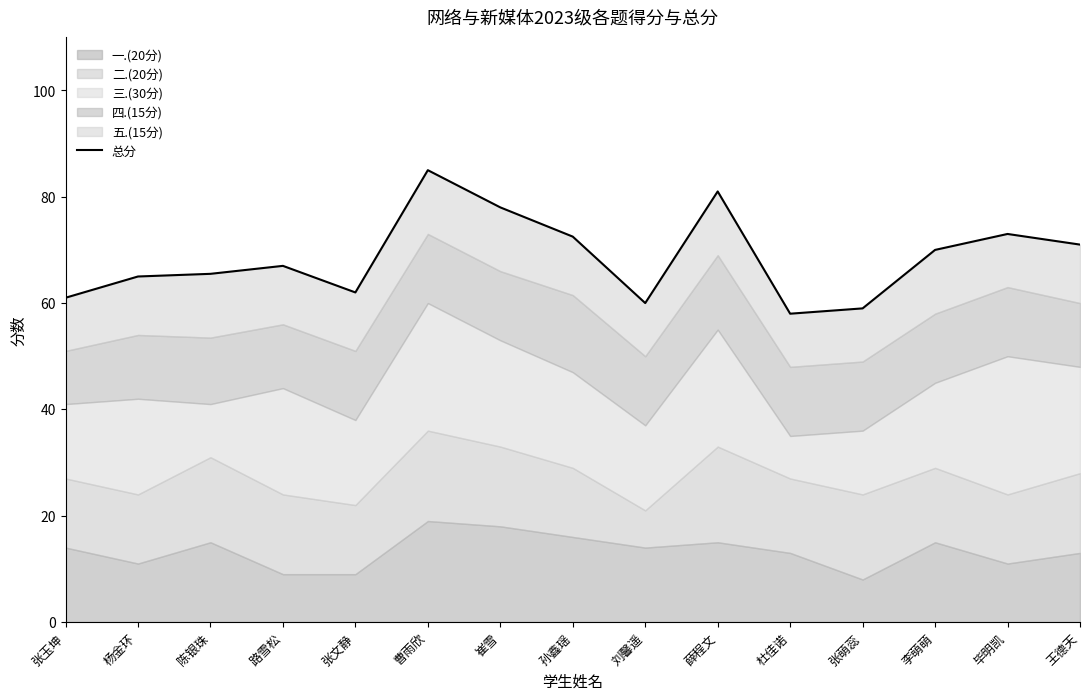

What is the average value?

68.5